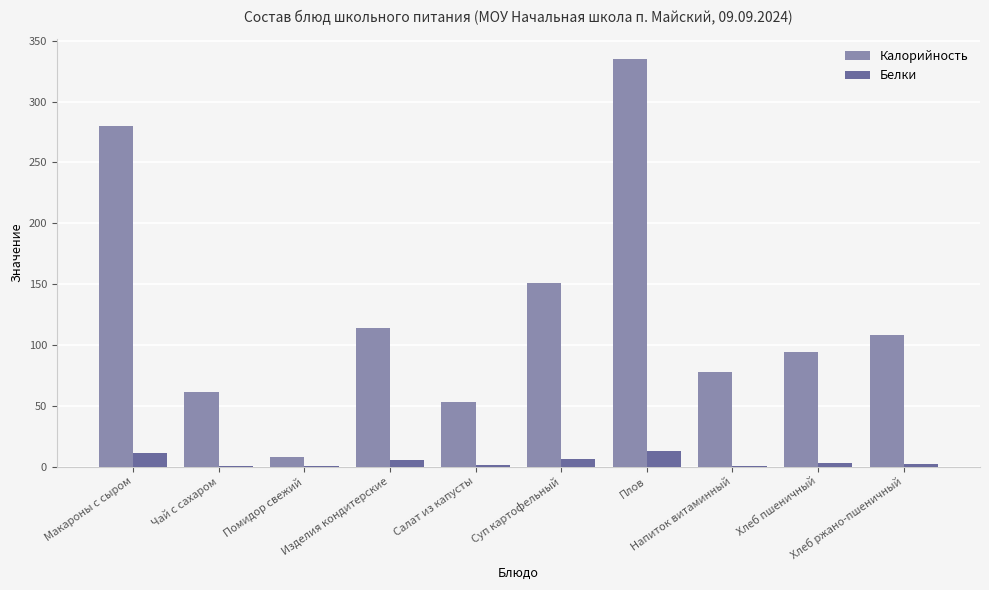

What is the sum of all Белки values?

43.0